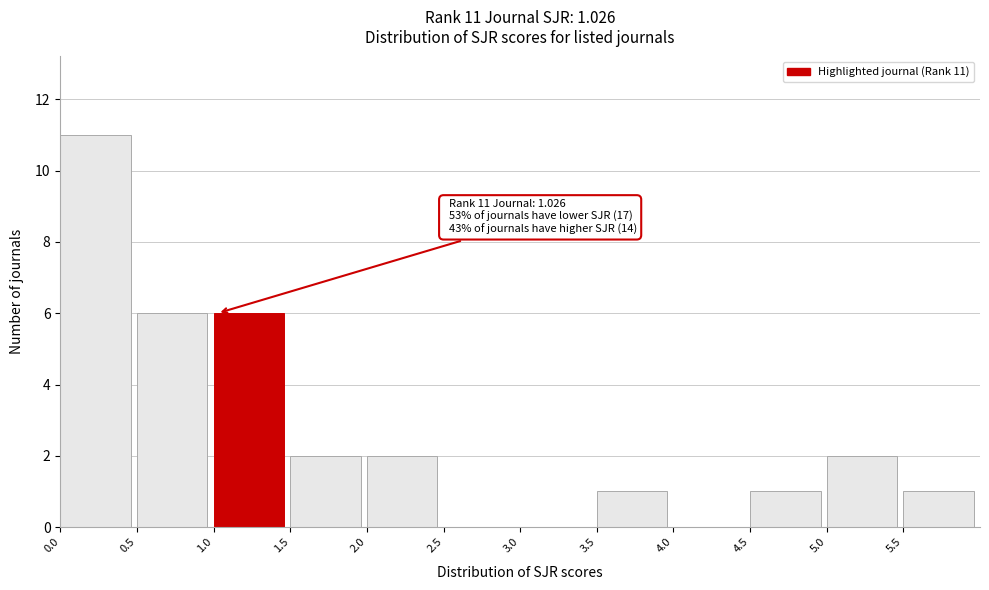

Over which range of the x-axis is the bar tallest?

0.0 to 0.5